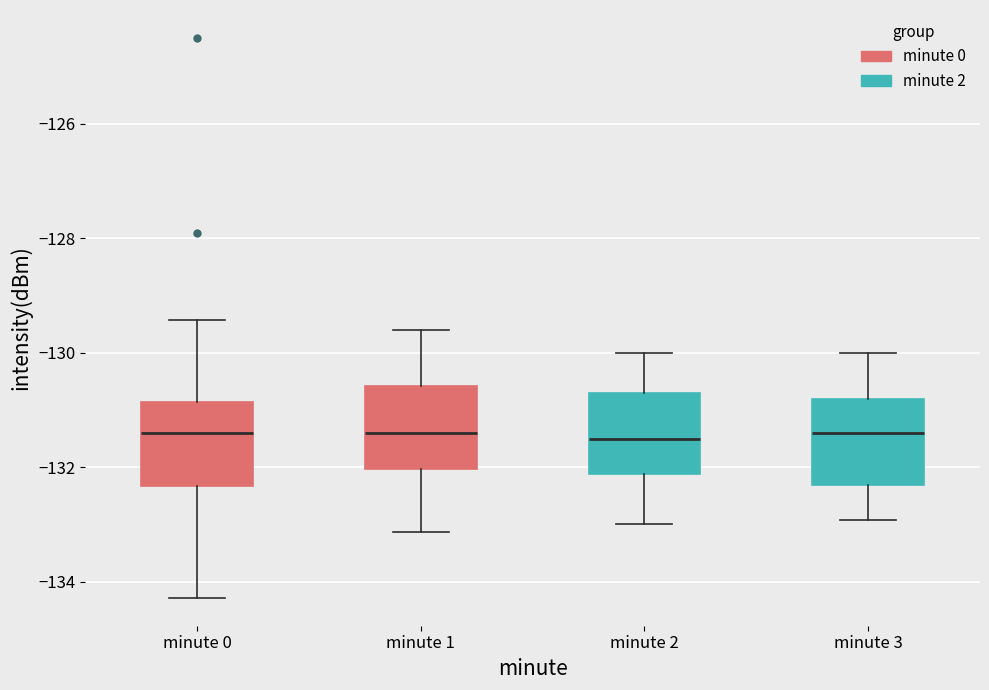

Reading left to right, read every box against the y-axis: the position of its median line, the range the box covers, and the ends of its whiskers. The values are not printed on the chart, so give them approximately, as read against the axis.

minute 0: median -131.4, box -132.4 to -130.8, whiskers -134.2 to -129.4
minute 1: median -131.4, box -132.0 to -130.6, whiskers -133.2 to -129.6
minute 2: median -131.6, box -132.2 to -130.6, whiskers -133.0 to -130.0
minute 3: median -131.4, box -132.4 to -130.8, whiskers -133.0 to -130.0